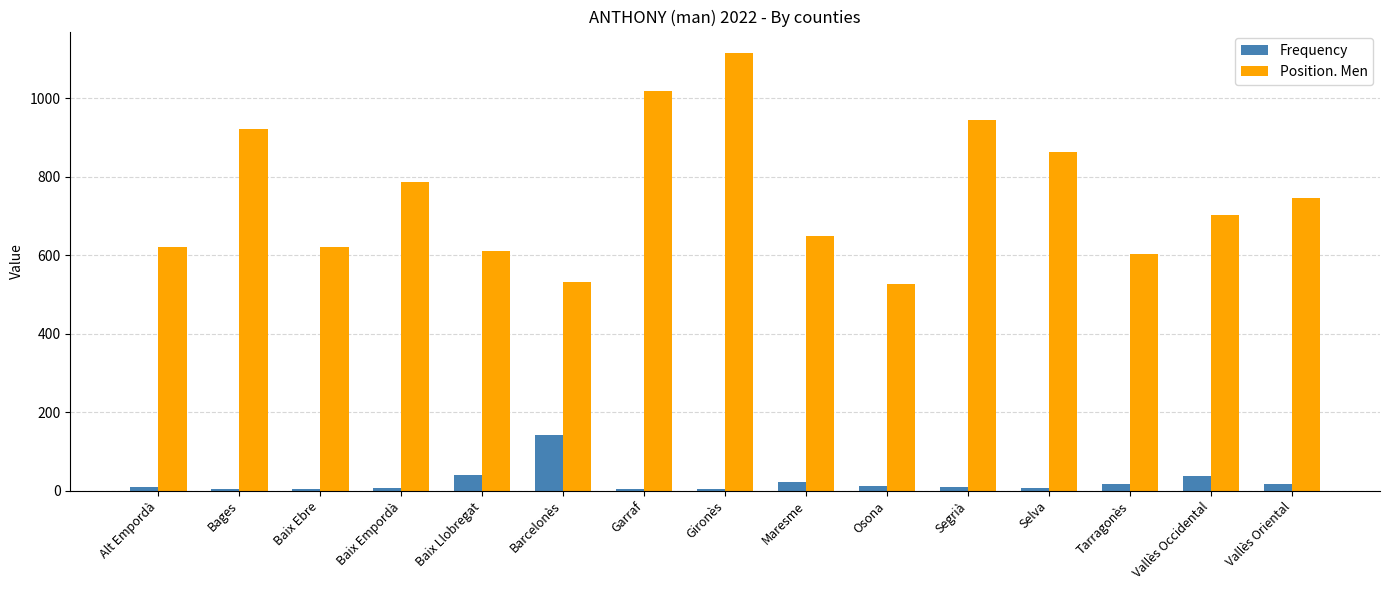

Count the number of categories in the chart.

15